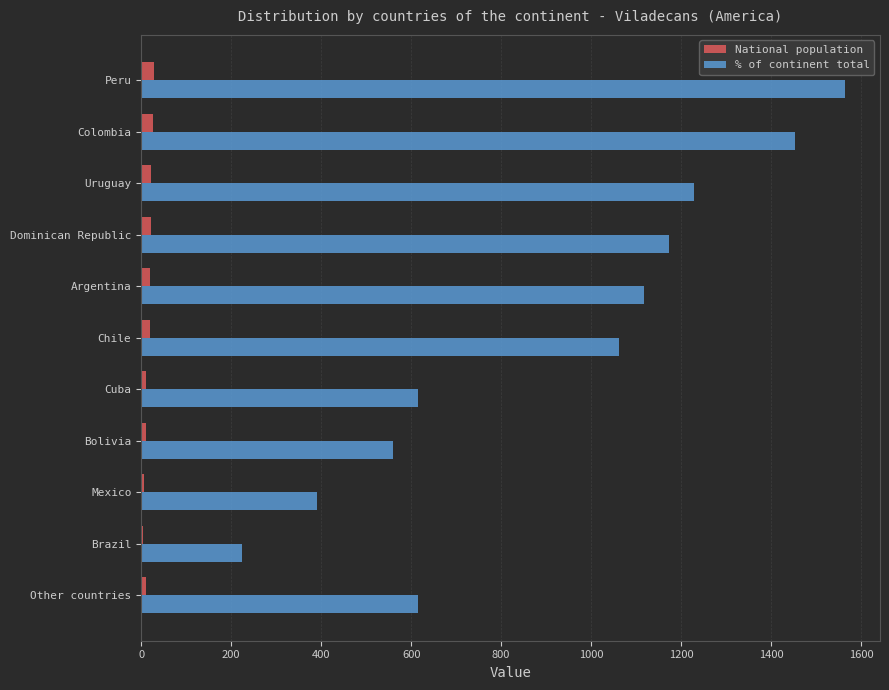

The % of continent total series shows 615 at Cuba. True or false?

True